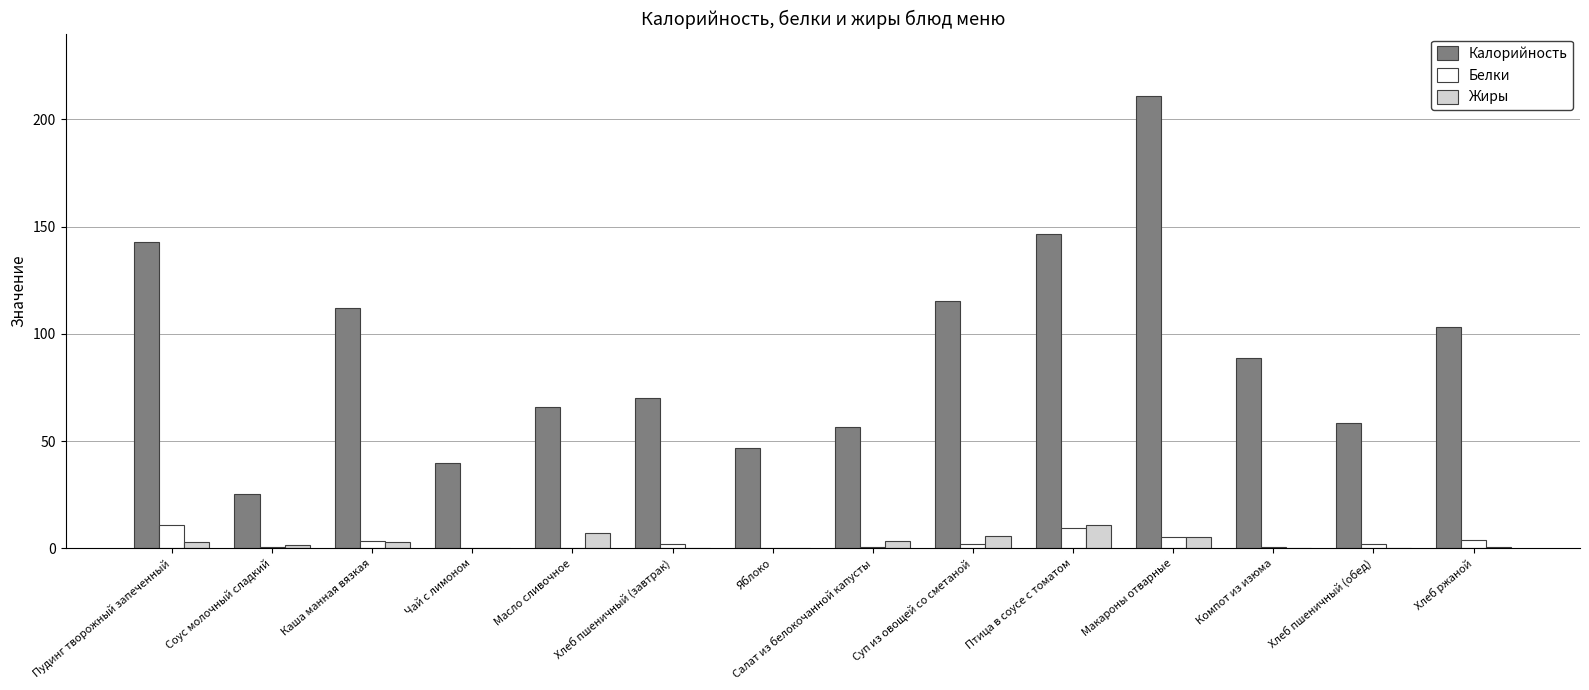

How many data points does each series have?

14